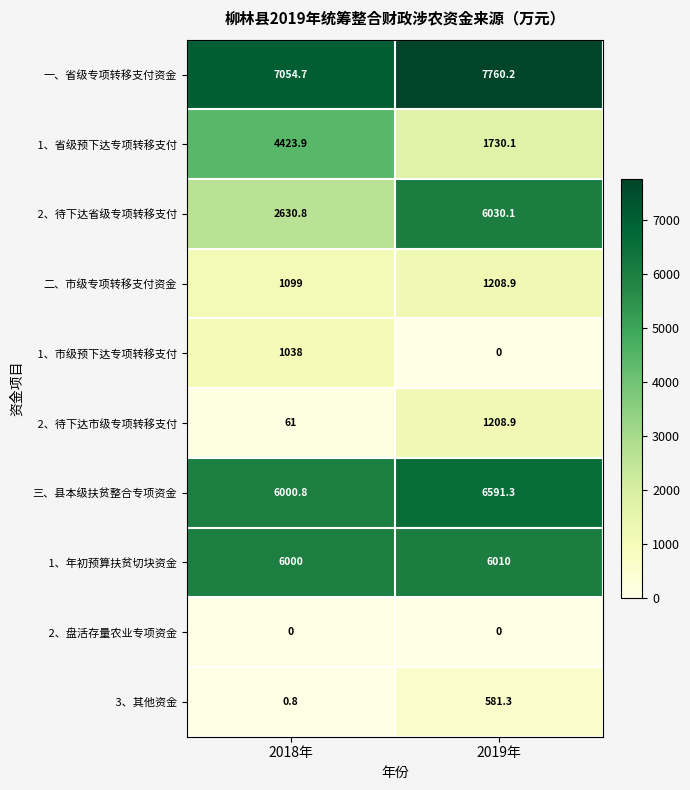

What is the spread (max minus min) of values at 2019年?

7760.2